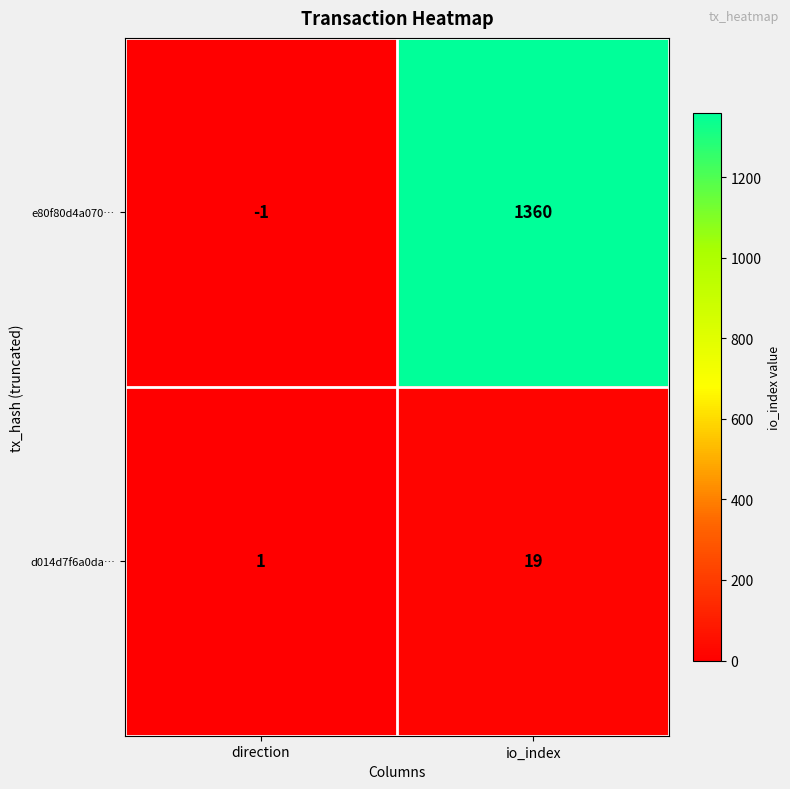

At which label is e80f80d4a070… closest to 679?

direction